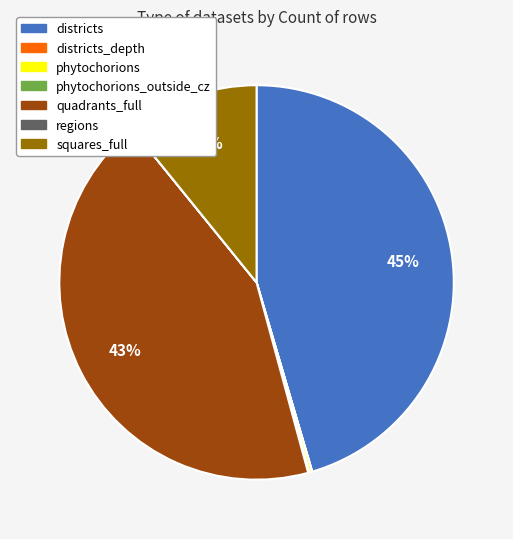

Which has a higher value, districts or squares_full?

districts